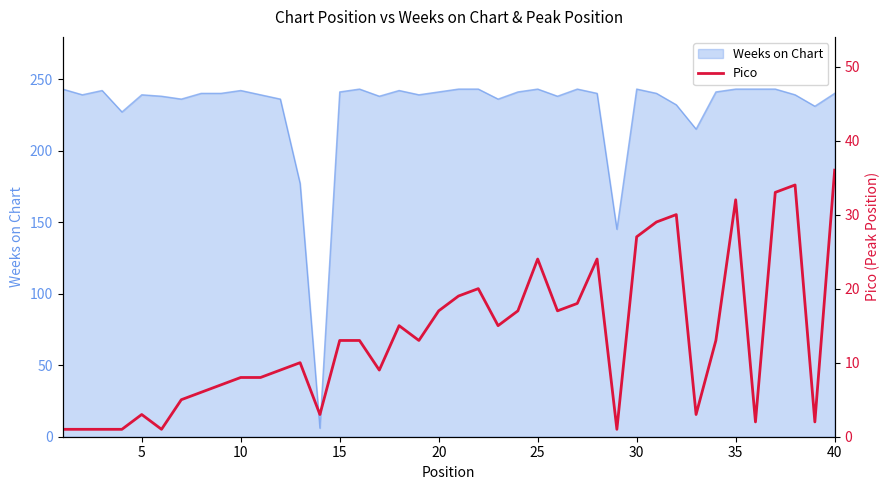

What is the highest value of the Weeks on Chart series?

243